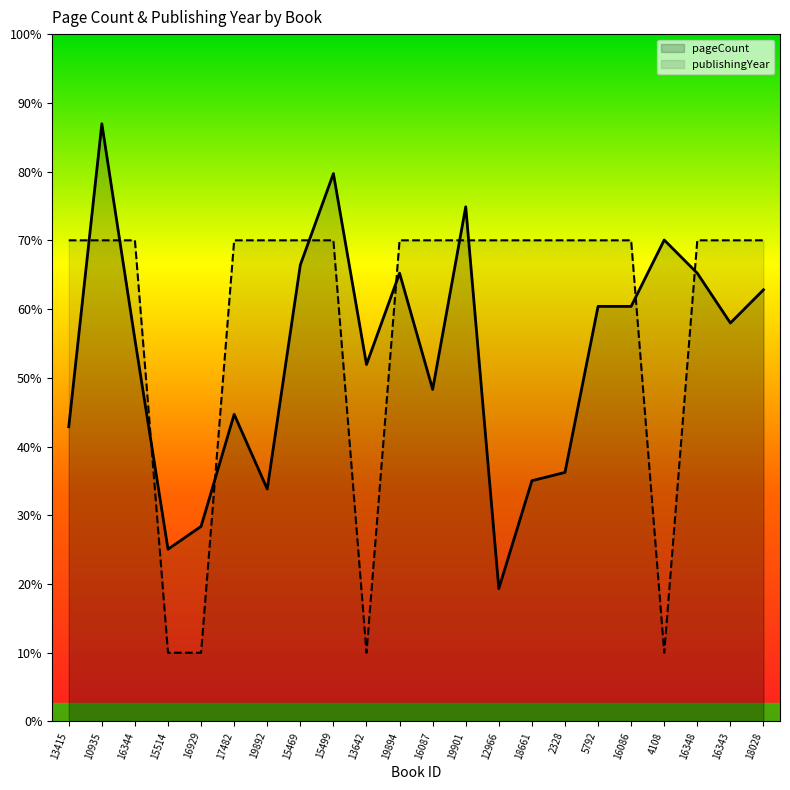

What is the sum of the pageCount values at 16087 and 13415?

604.0